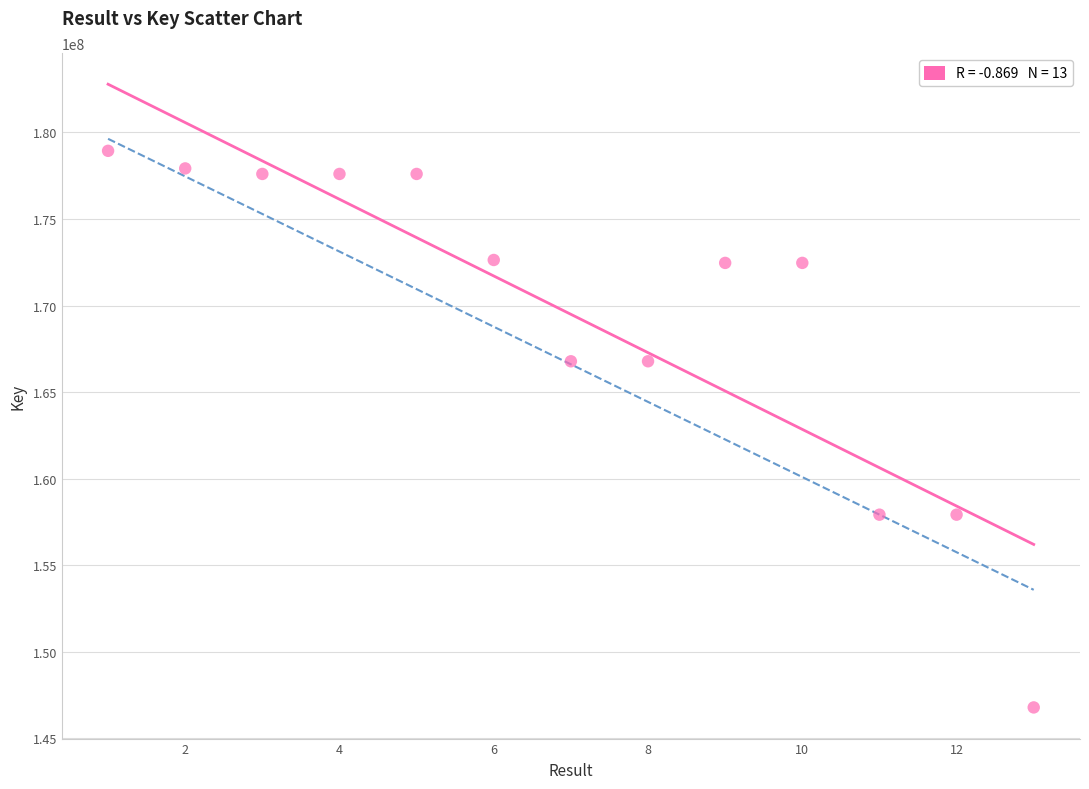

What is the range of X values (max minus min)?

12